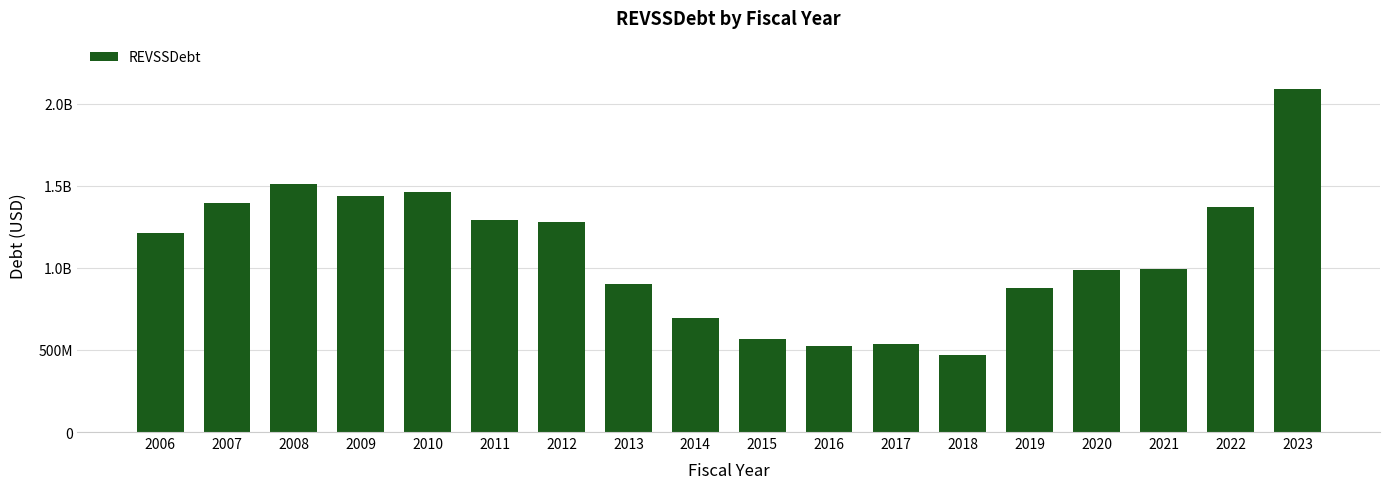

Which has a higher value, 2007 or 2023?

2023